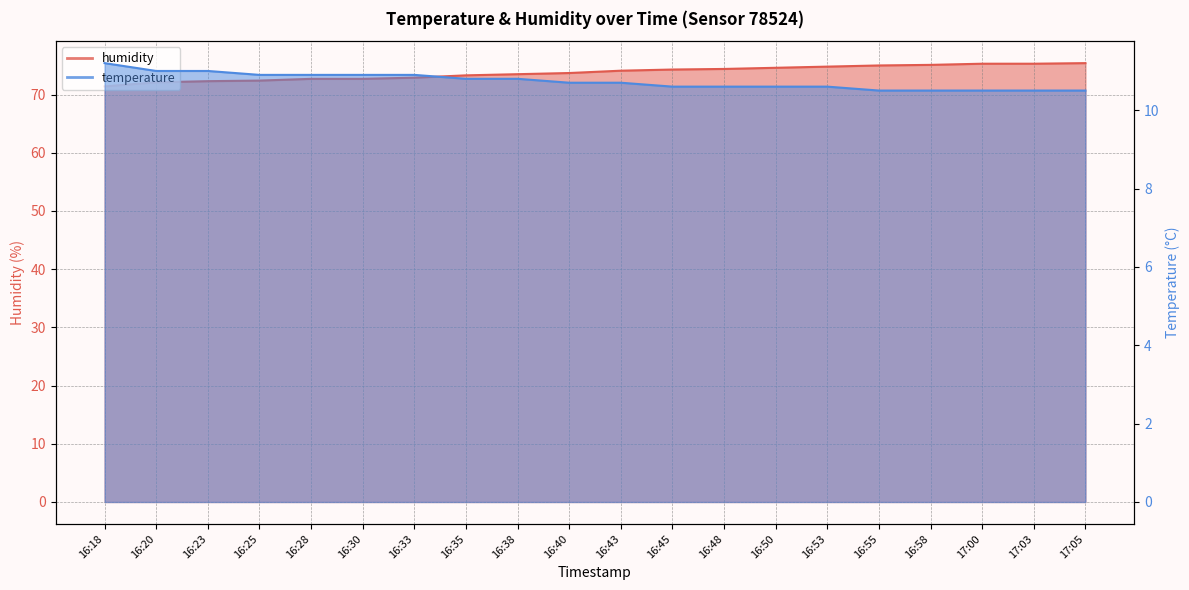

Count the number of data series in this chart.

2